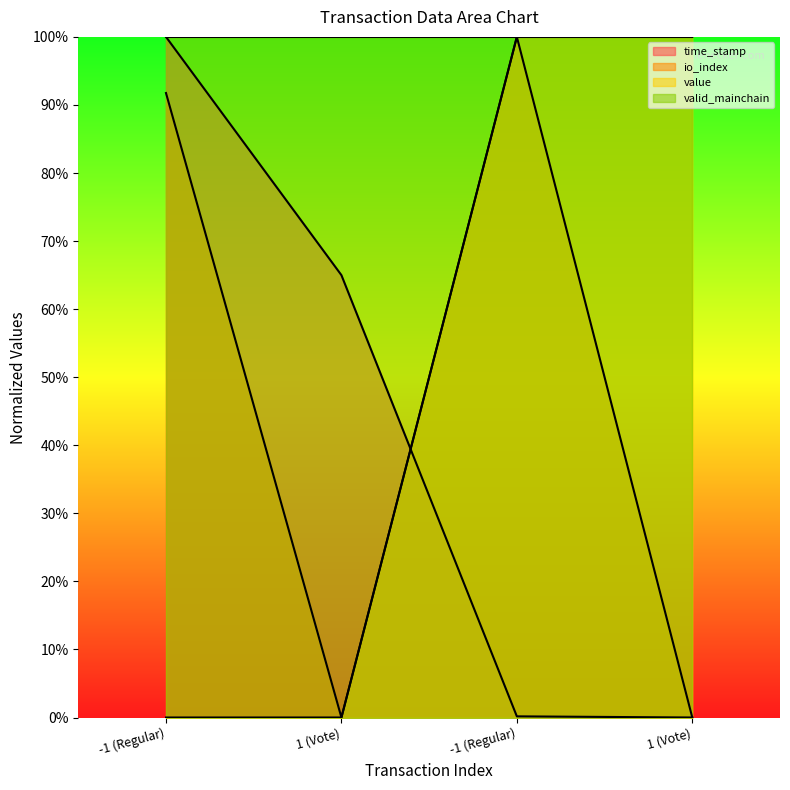

Rank the categories by io_index value from lowest to highest.

1 (Vote), 1 (Vote), -1 (Regular), -1 (Regular)